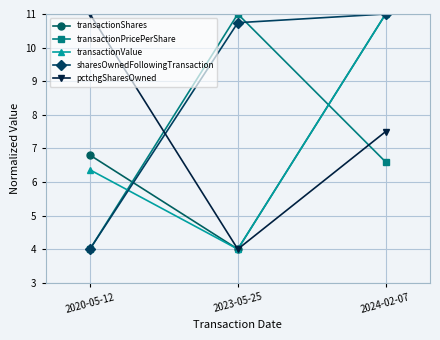

How many categories are shown in the chart?

3